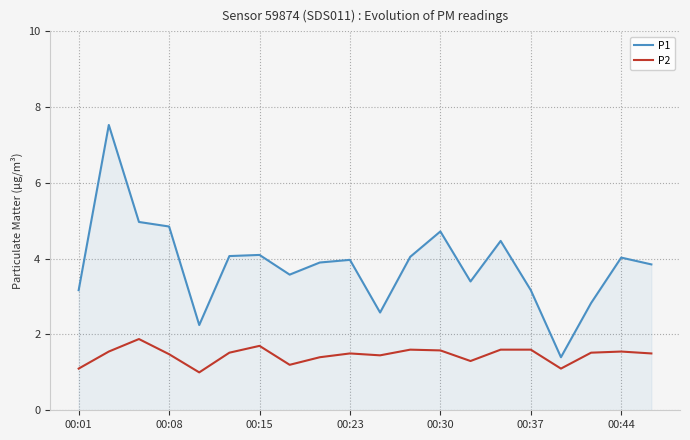

How many distinct data groups are displayed?

2